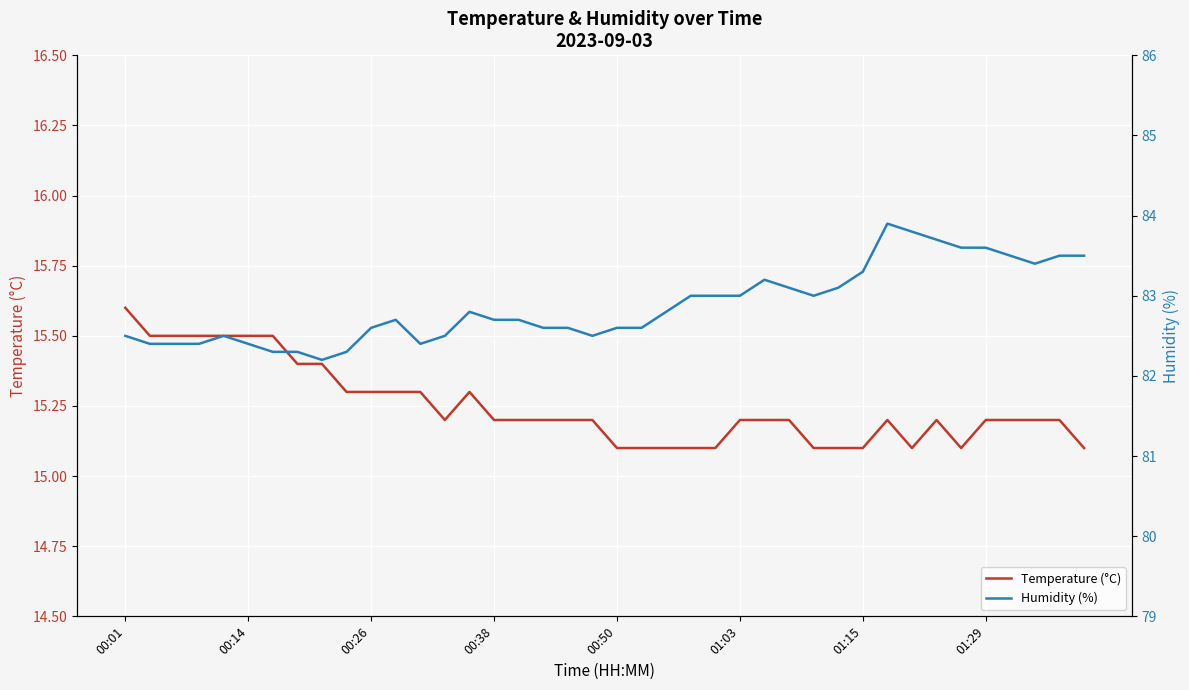

The value of Temperature (°C) at 23 is 10.6. True or false?

False